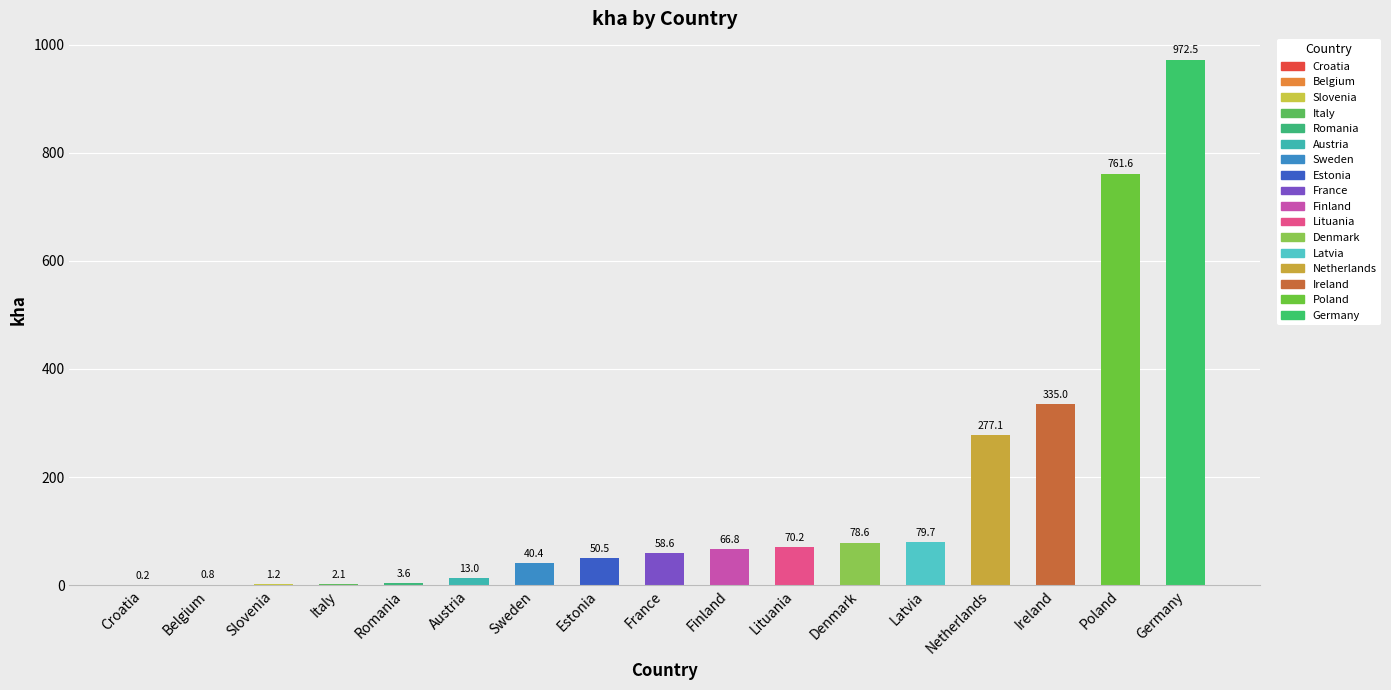

Which has a higher value, Slovenia or Sweden?

Sweden